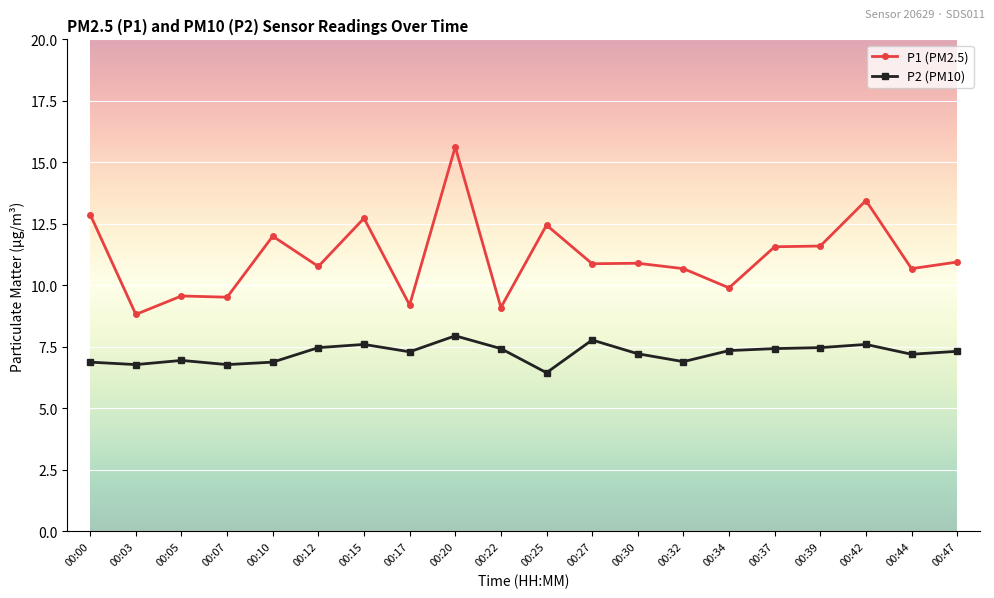

At how many categories does at least one series exceed 13?

2